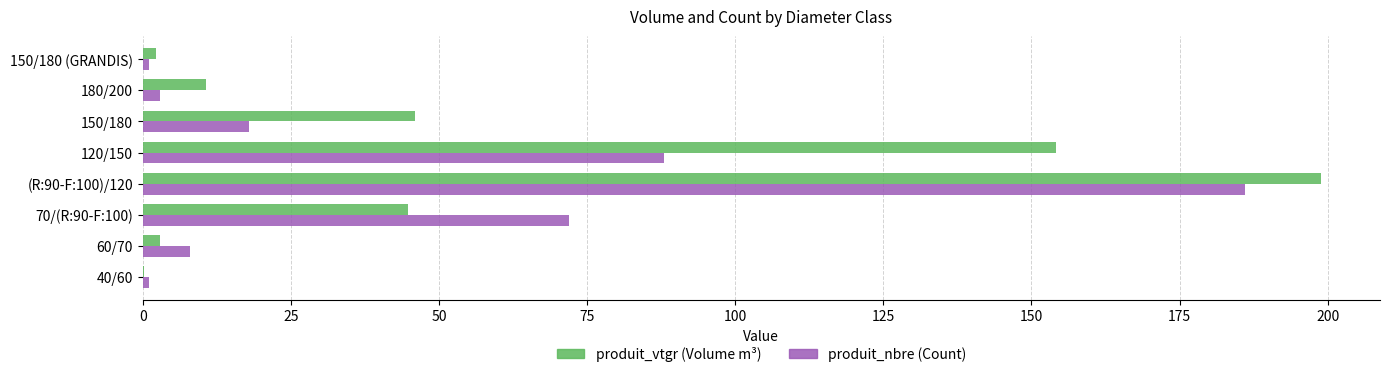

Which series has the largest total across all categories?

produit_vtgr (Volume m³)